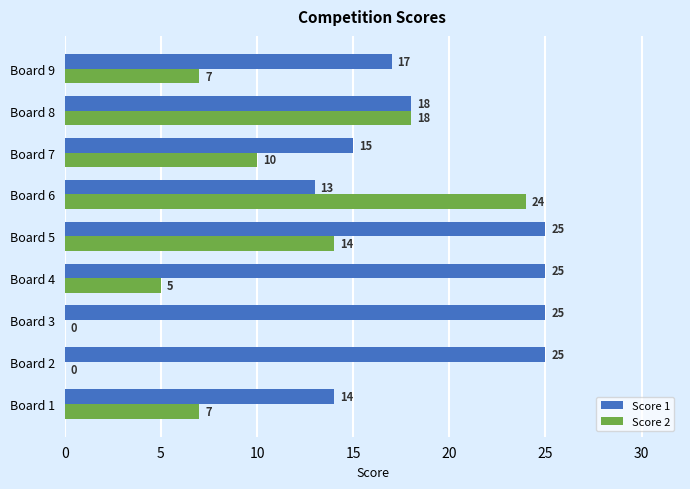

True or false: Score 1 has a value of 9 at Board 8.

False